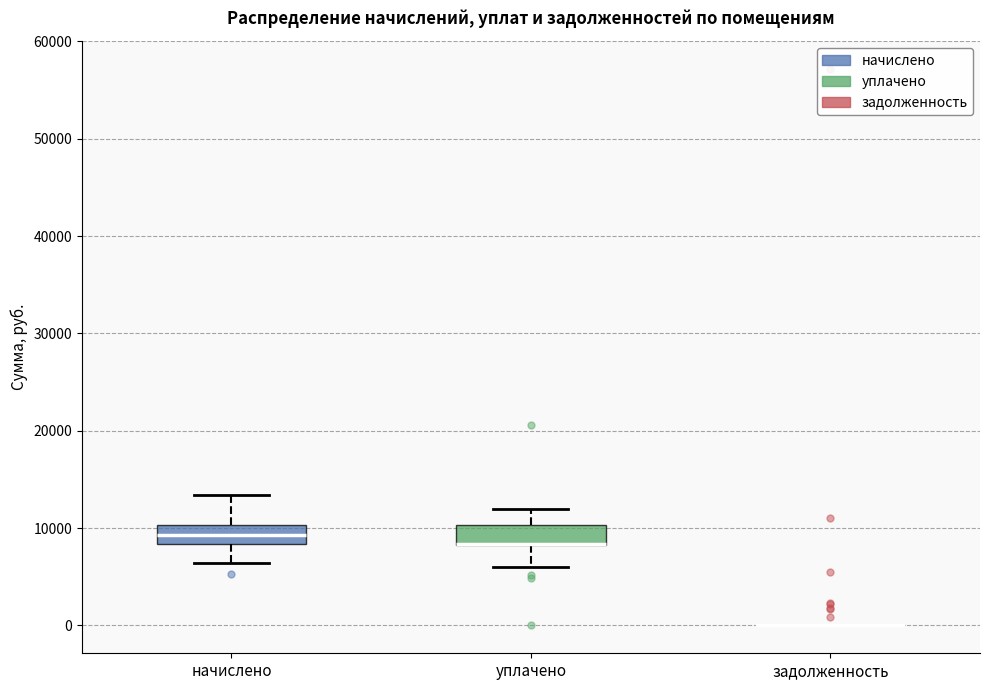

Where does the lower whisker of the box for уплачено end on the y-axis? The values are not printed on the chart, so give them approximately, as read against the axis.

6000